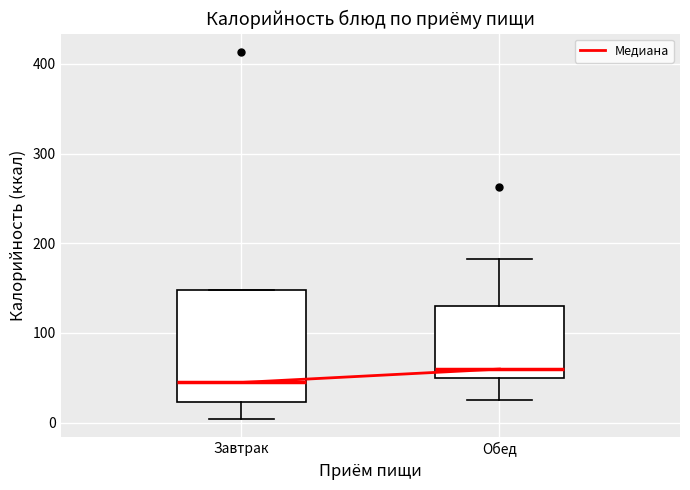

Which box's median line is the highest?

Обед